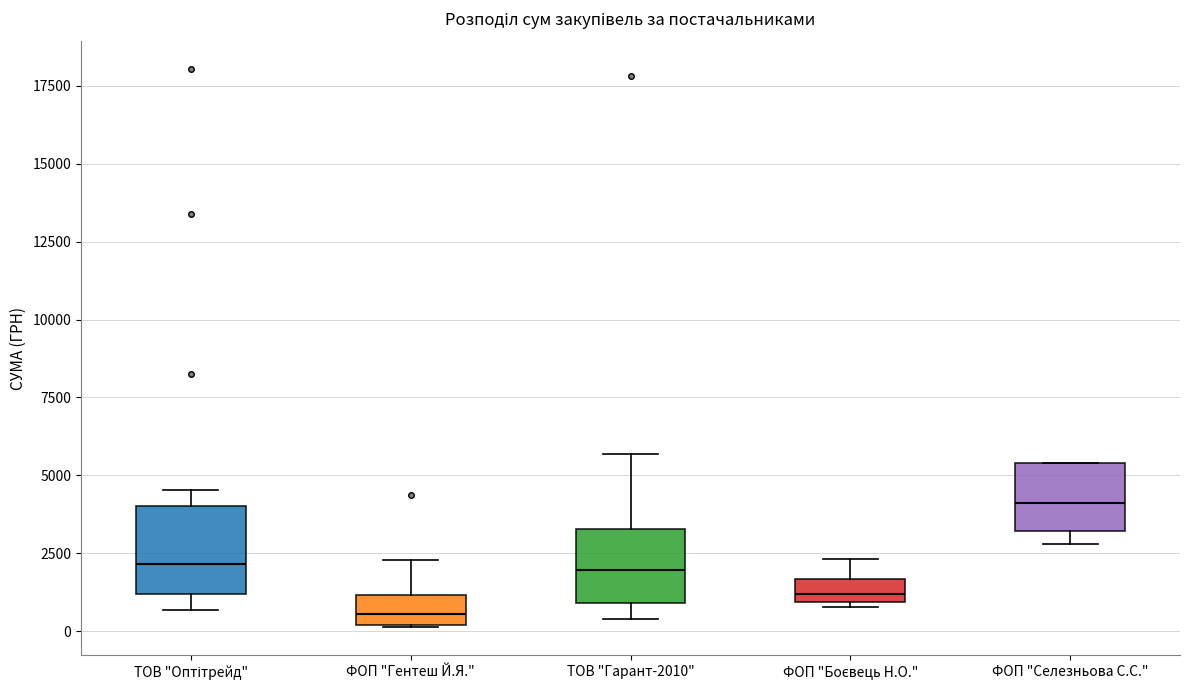

Which box has the highest median line?

ФОП "Селезньова С.С."